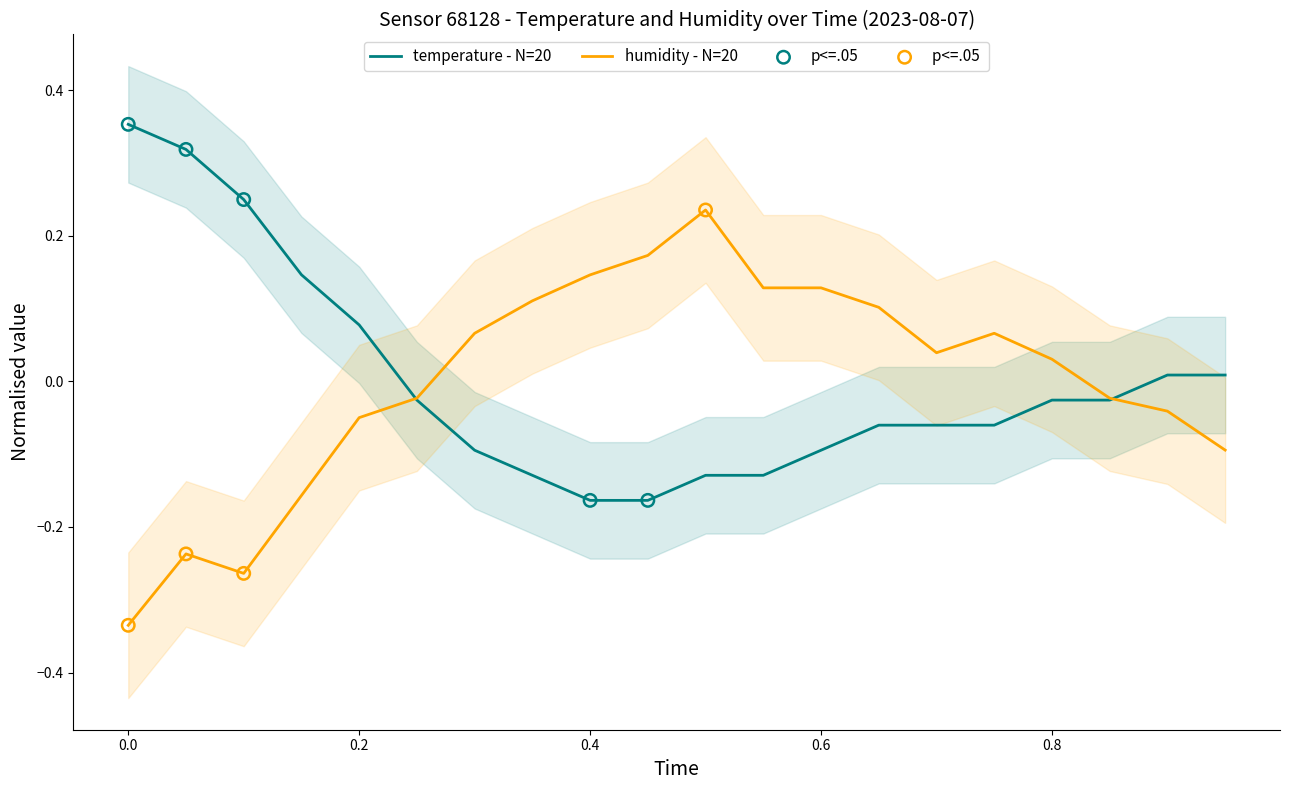

Which series reaches the minimum Y coordinate?

humidity